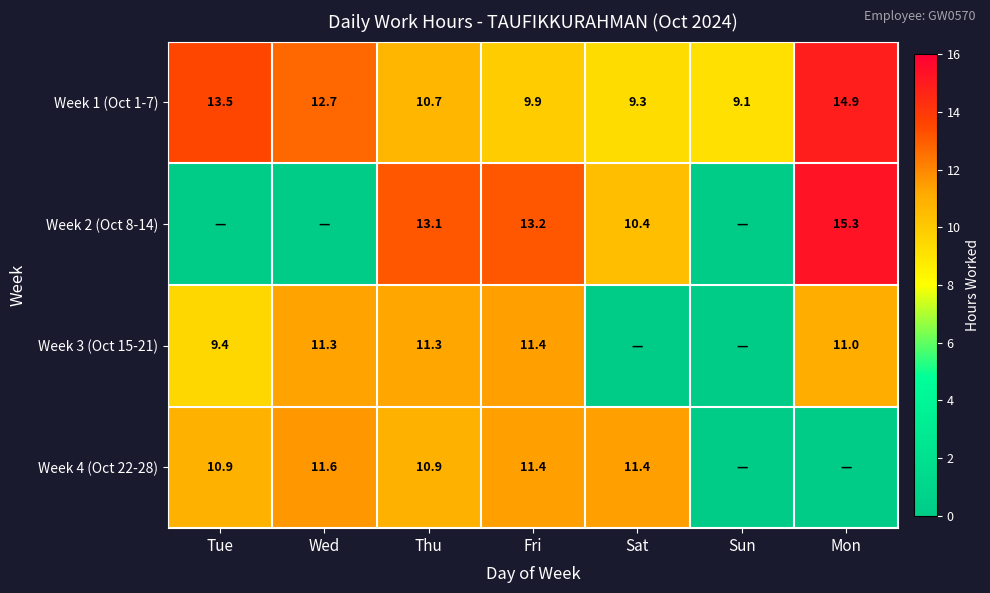

Where is Week 1 (Oct 1-7) nearest to the value 12?

Wed